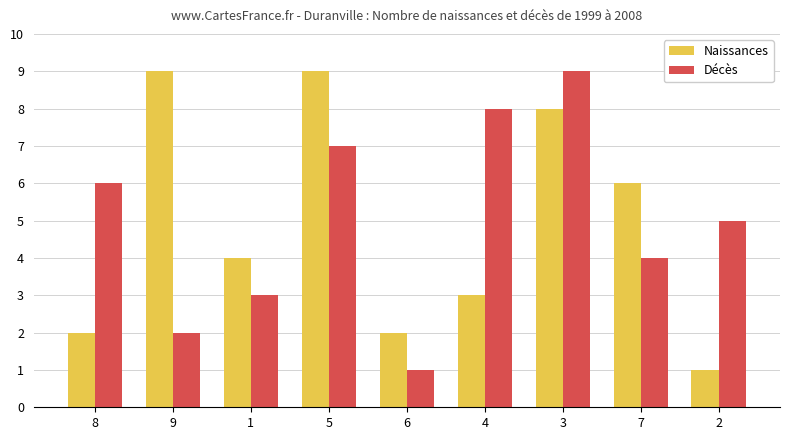

Reading right to left, transcribe all the data shown in this chart.

Naissances: 2=1	7=6	3=8	4=3	6=2	5=9	1=4	9=9	8=2
Décès: 2=5	7=4	3=9	4=8	6=1	5=7	1=3	9=2	8=6